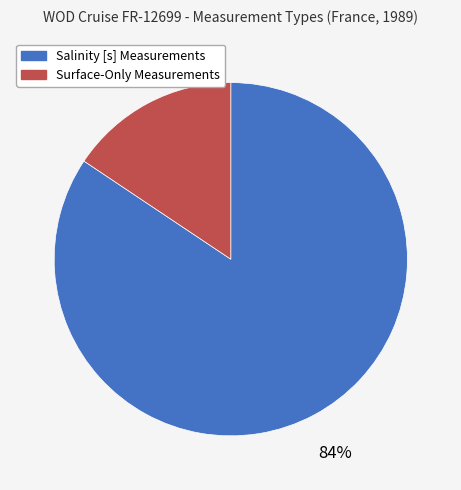

What percentage is the Surface-Only Measurements slice, to the nearest percent?

16%